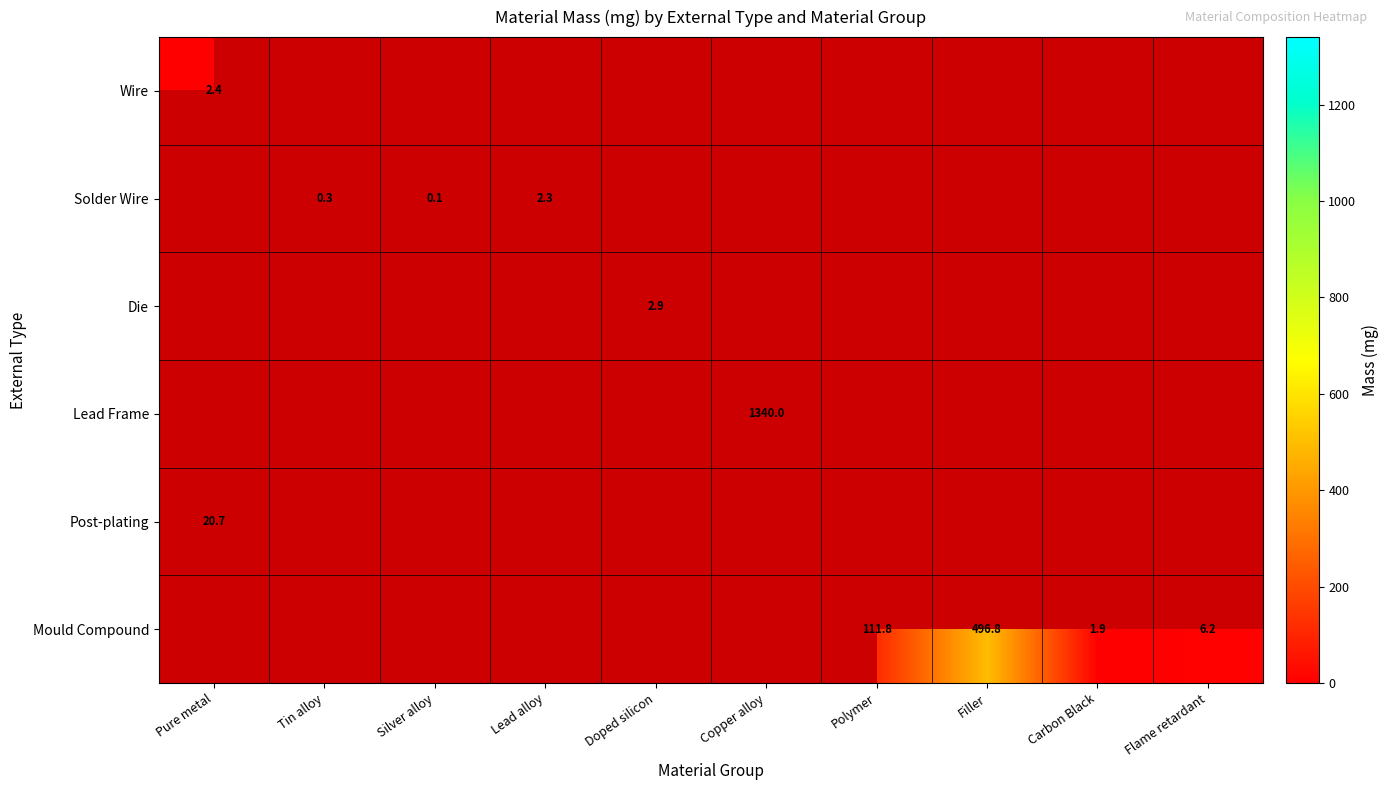

Is it true that Wire equals 3.7 at Pure metal?

False